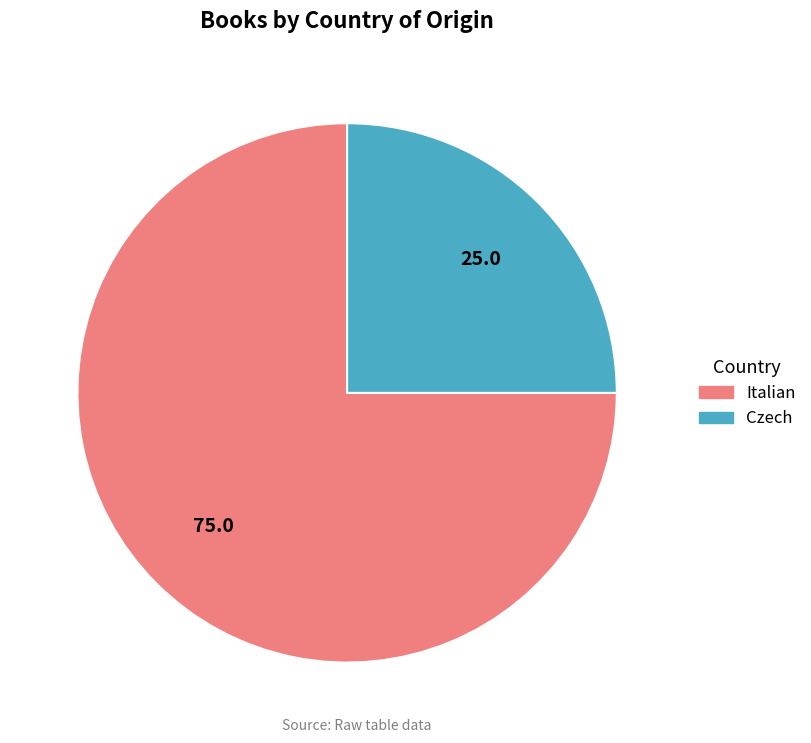

How many segments does this pie chart have?

2